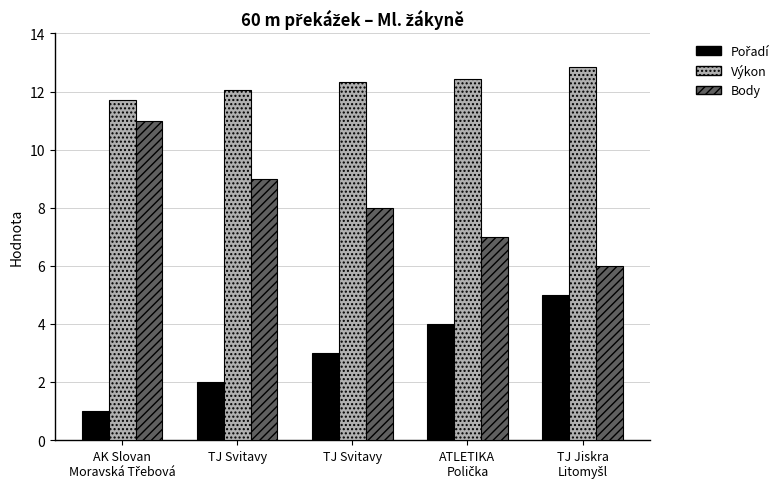

What is the sum of all Výkon values?

61.4